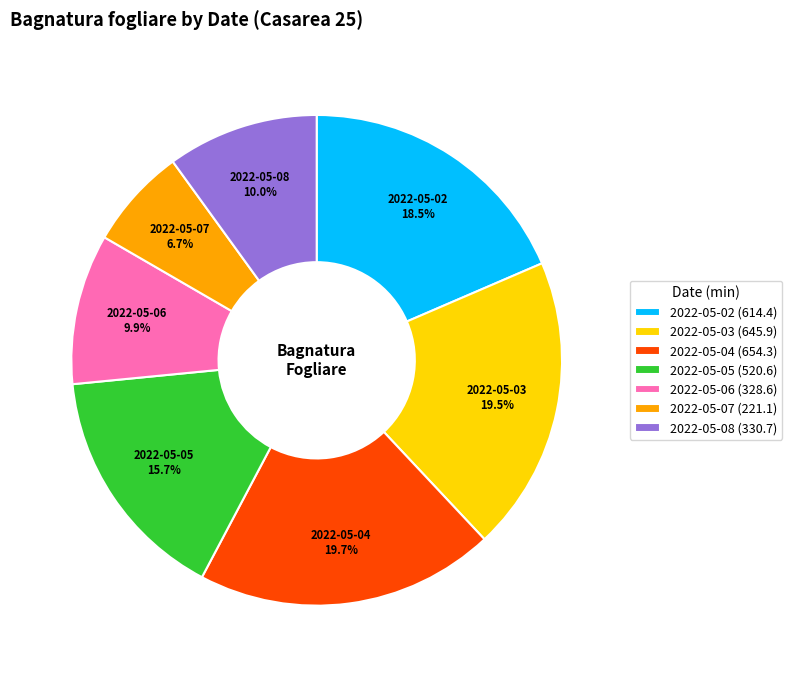

To the nearest percent, what is the difference between the largest and smallest slice percentages?

13%